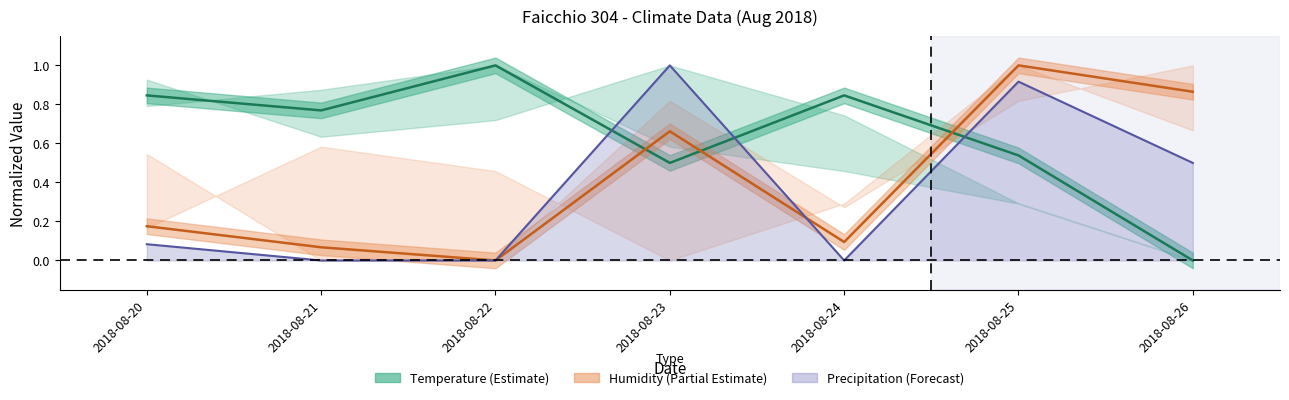

At which label does Temperature MED reach its peak?

2018-08-22